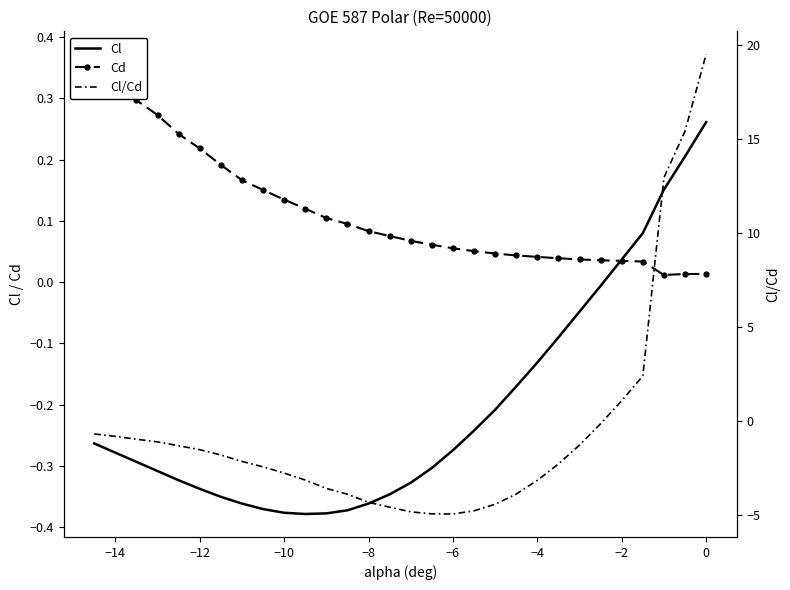

Is the value of Cd at 25 greater than the value of Cl at 23?

Yes